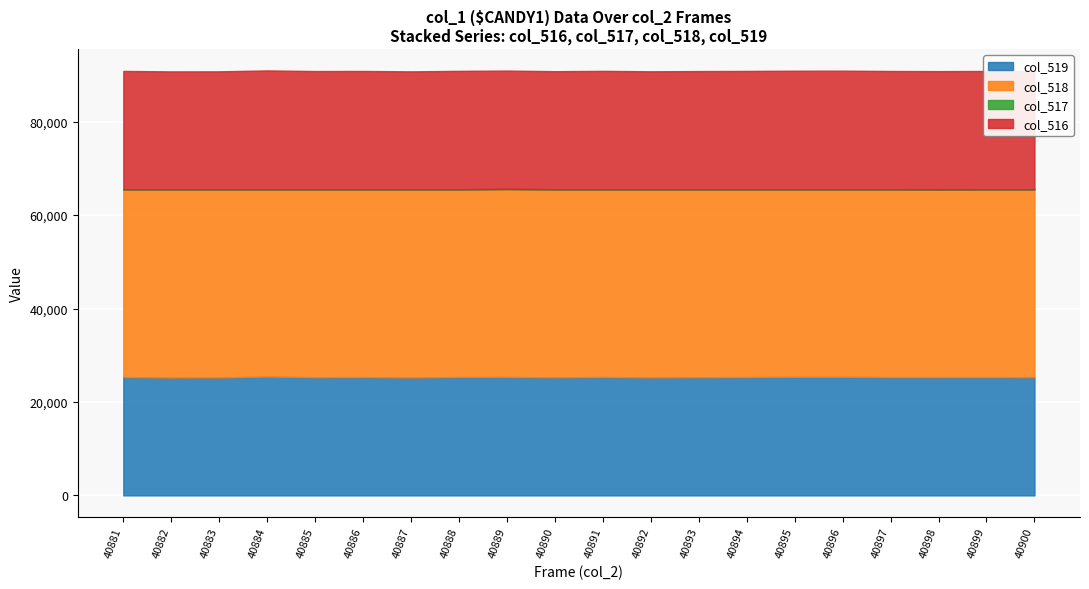

How many lines are shown in the chart?

4